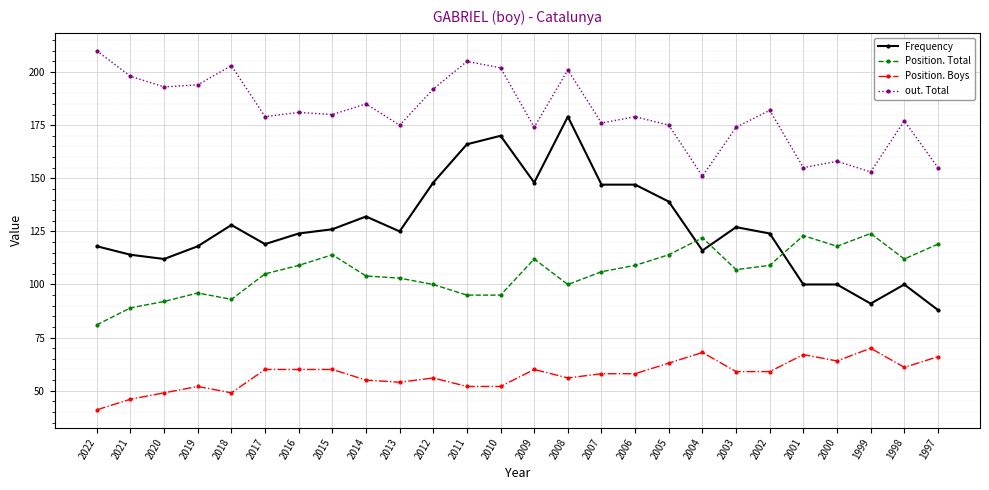

The value of out. Total at 2018 is 203. True or false?

True